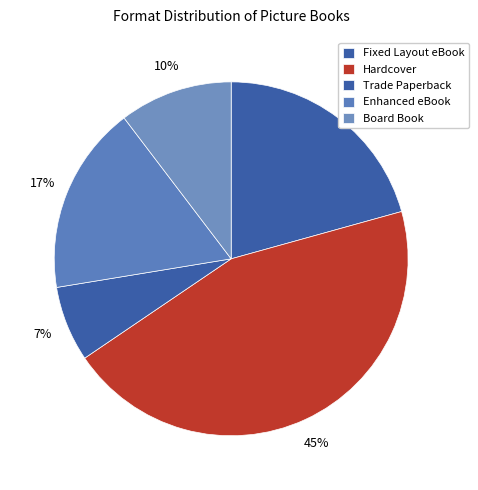

True or false: Trade Paperback accounts for 7% of the total.

True